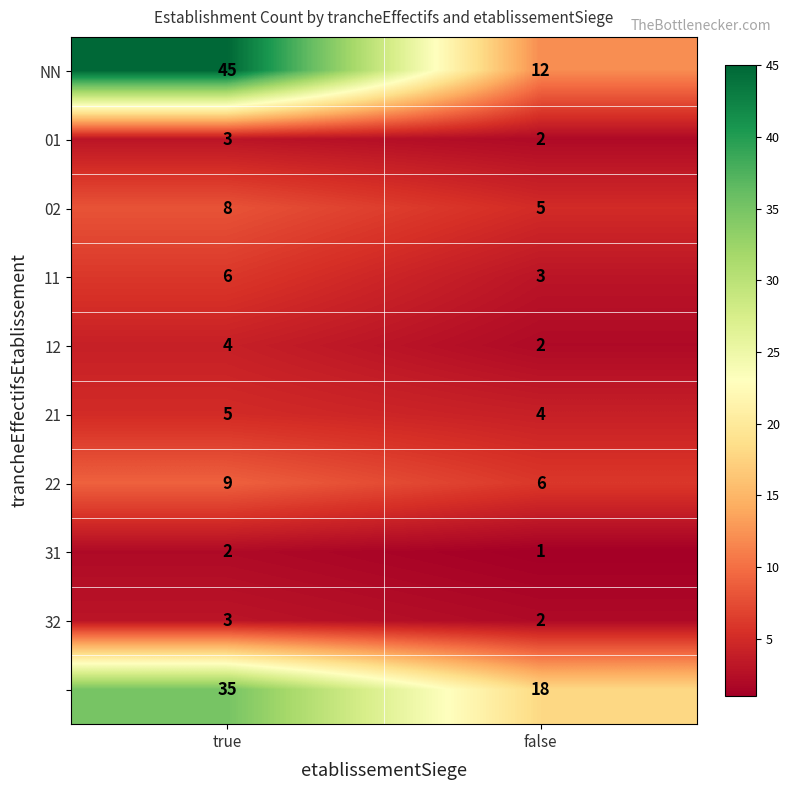

What is the spread (max minus min) of values at true?

43